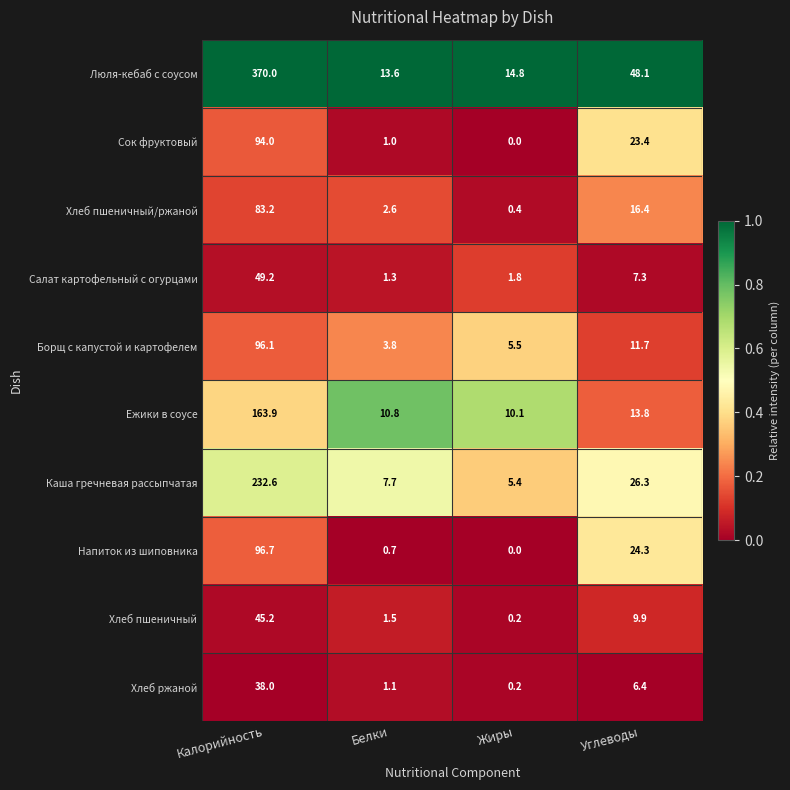

Is it true that Люля-кебаб с соусом equals 23.1 at Белки?

False